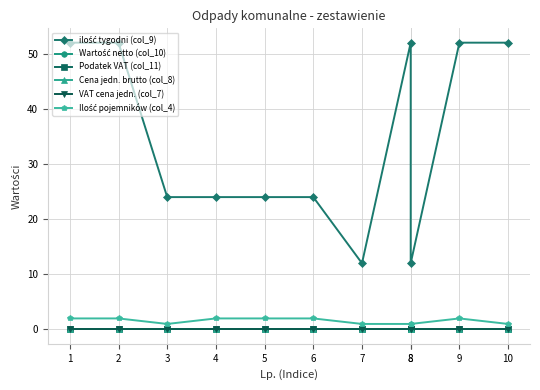

Reading right to left, transcribe all the data shown in this chart.

ilość tygodni (col_9): 52.0	52.0	12.0	52.0	12.0	24.0	24.0	24.0	24.0	52.0	52.0
Wartość netto (col_10): 0.0	0.0	0.0	0.0	0.0	0.0	0.0	0.0	0.0	0.0	0.0
Podatek VAT (col_11): 0.1	0.1	0.1	0.1	0.1	0.1	0.1	0.1	0.1	0.1	0.1
Cena jedn. brutto (col_8): 0.0	0.0	0.0	0.0	0.0	0.0	0.0	0.0	0.0	0.0	0.0
VAT cena jedn. (col_7): 0.1	0.1	0.1	0.1	0.1	0.1	0.1	0.1	0.1	0.1	0.1
Ilość pojemników (col_4): 1.0	2.0	1.0	1.0	1.0	2.0	2.0	2.0	1.0	2.0	2.0